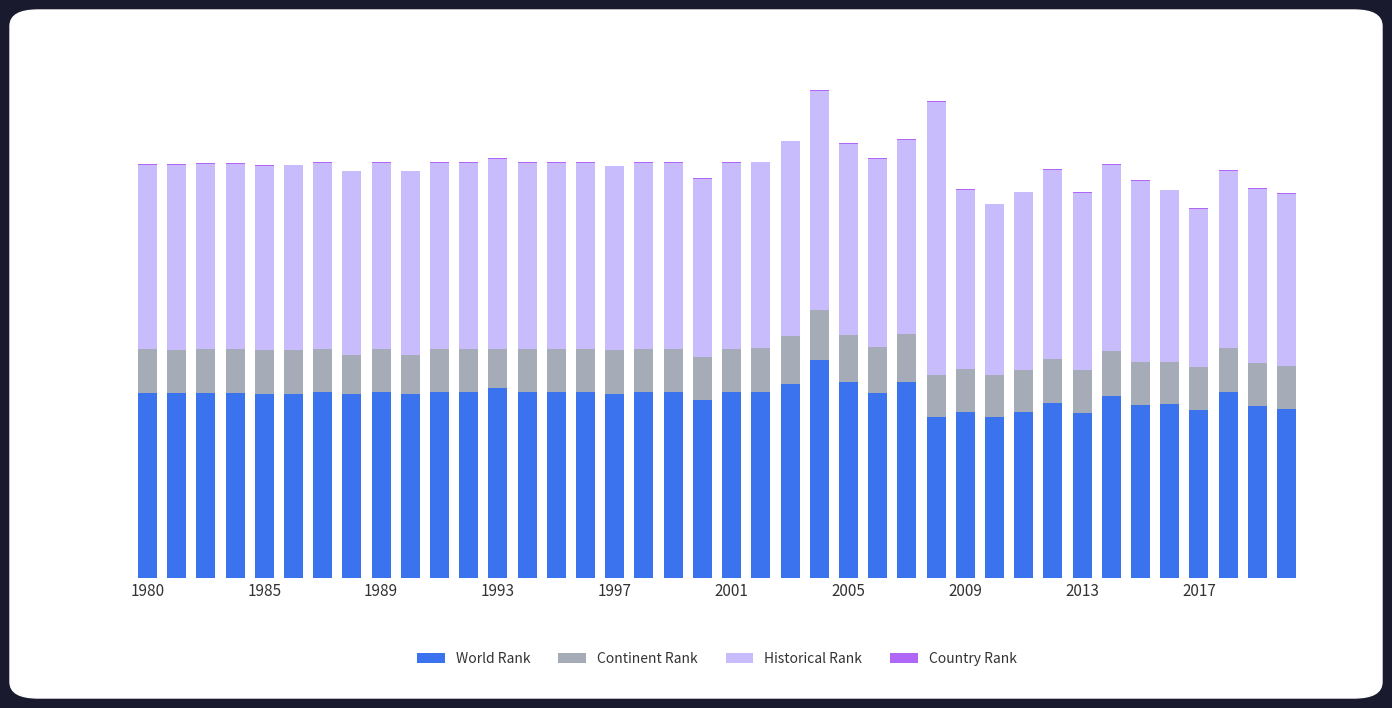

Count the number of categories in the chart.

40